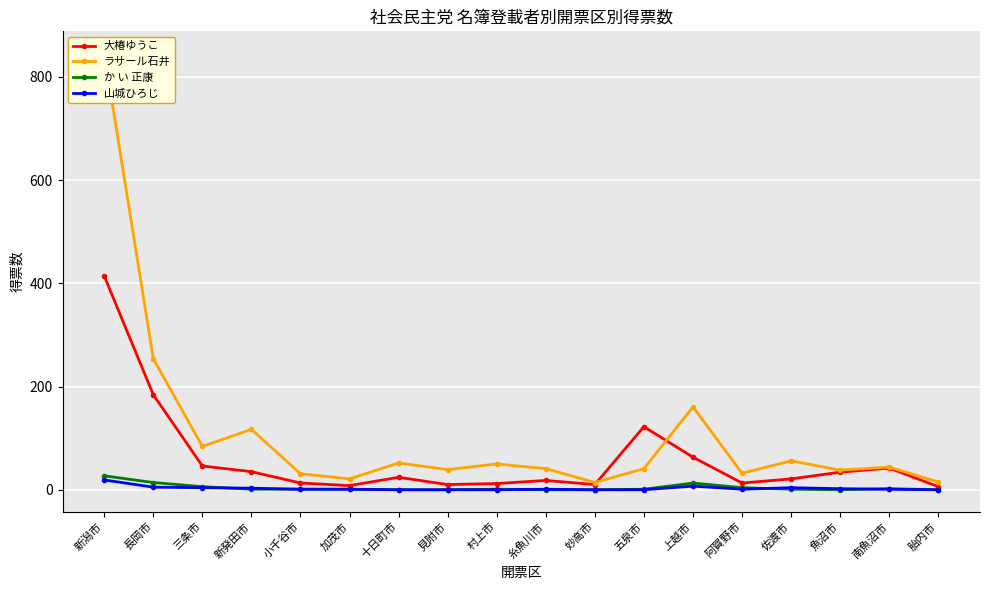

Which series has the largest range (max minus min)?

ラサール石井